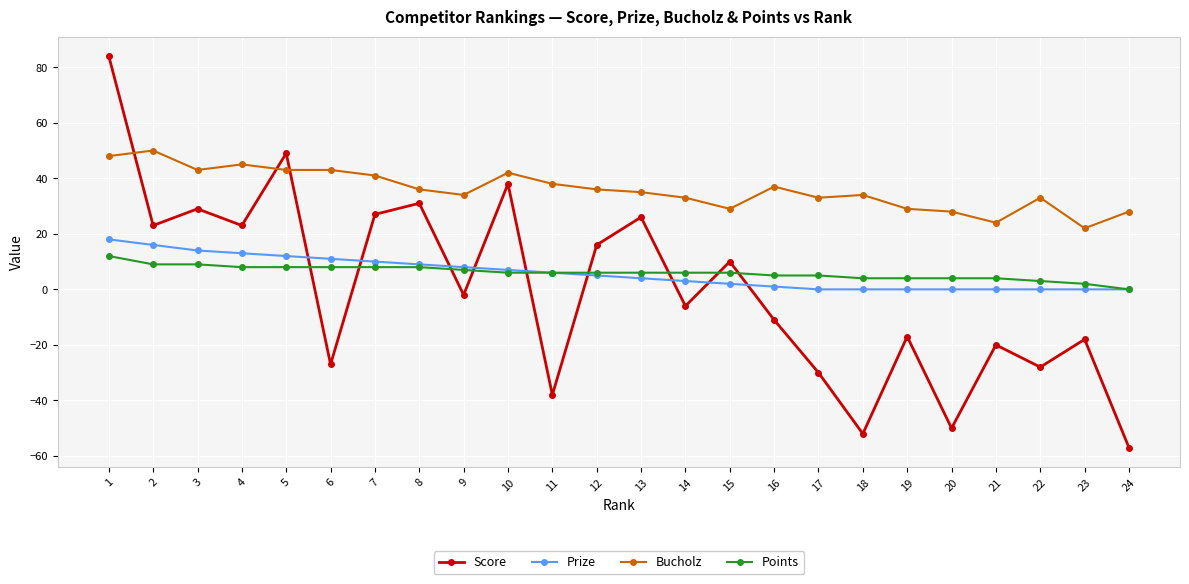

Is it true that Bucholz equals 41 at 7?

True